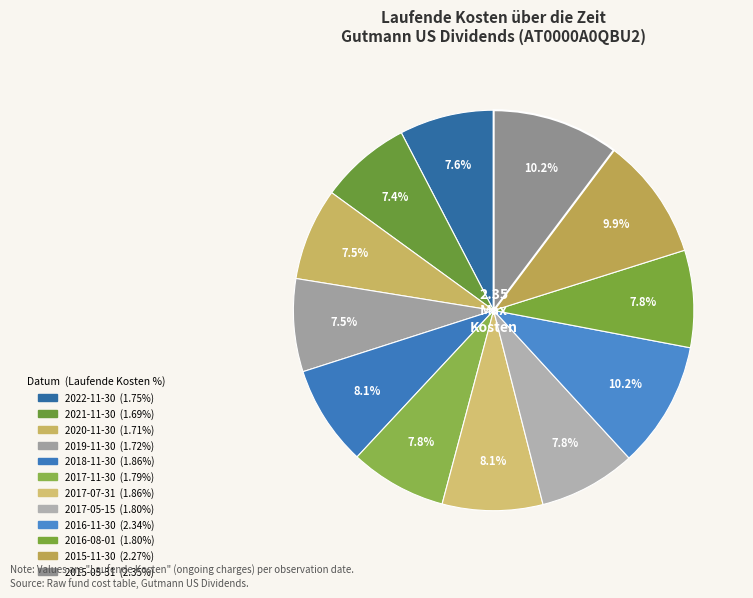

True or false: 2022-11-30 accounts for 8% of the total.

True